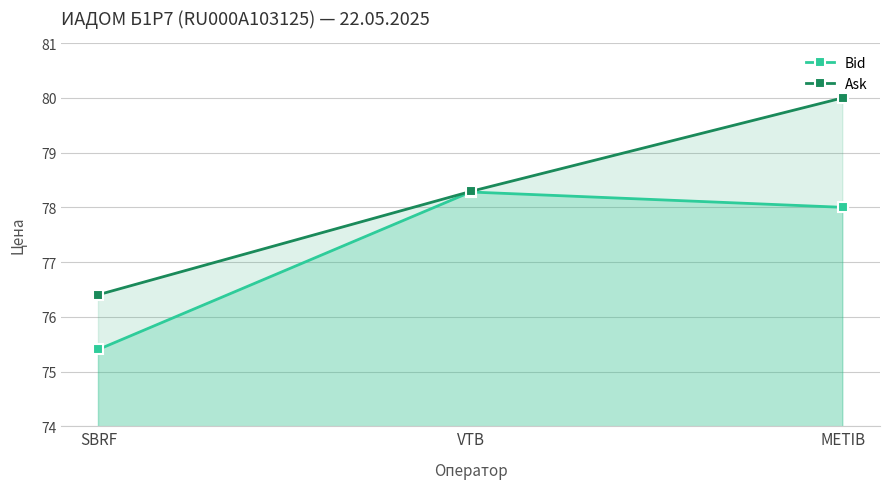

The value of Bid at VTB is 19.8. True or false?

False